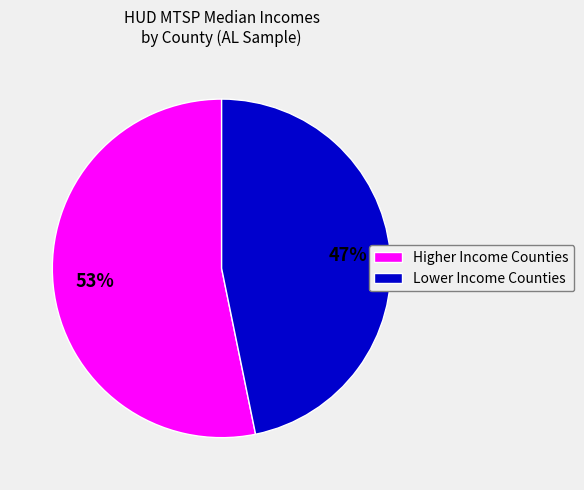

Which slice is the largest?

Higher Income Counties